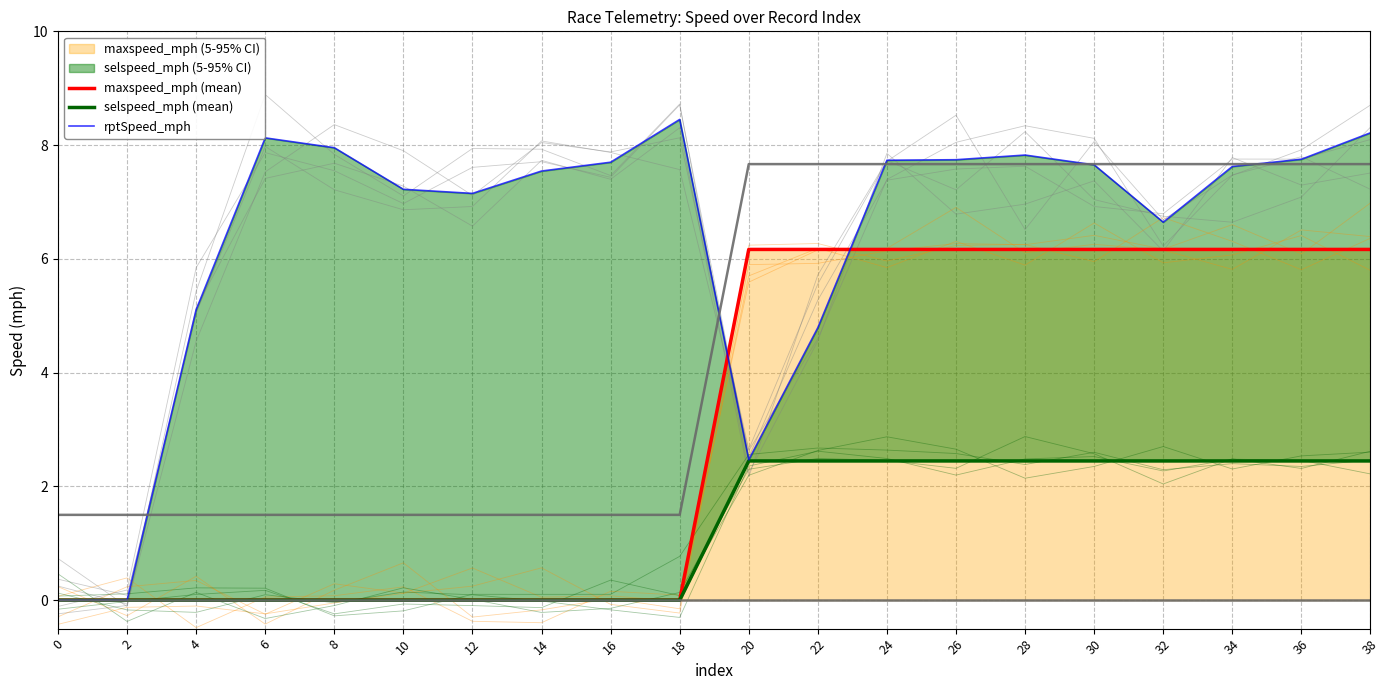

True or false: selspeed_mph (mean) has a value of 3.2 at 20.

False